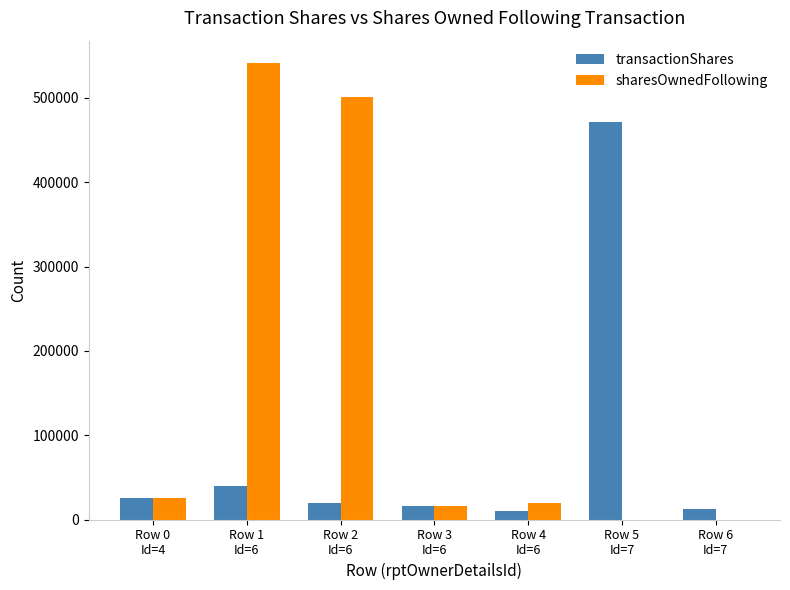

What is the sum of the sharesOwnedFollowing values at Row 3
Id=6 and Row 0
Id=4?

40909